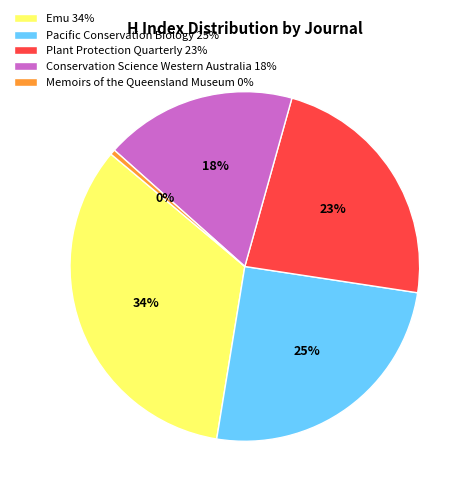

Combined, do Plant Protection Quarterly 23% and Emu 34% account for over 50%?

Yes